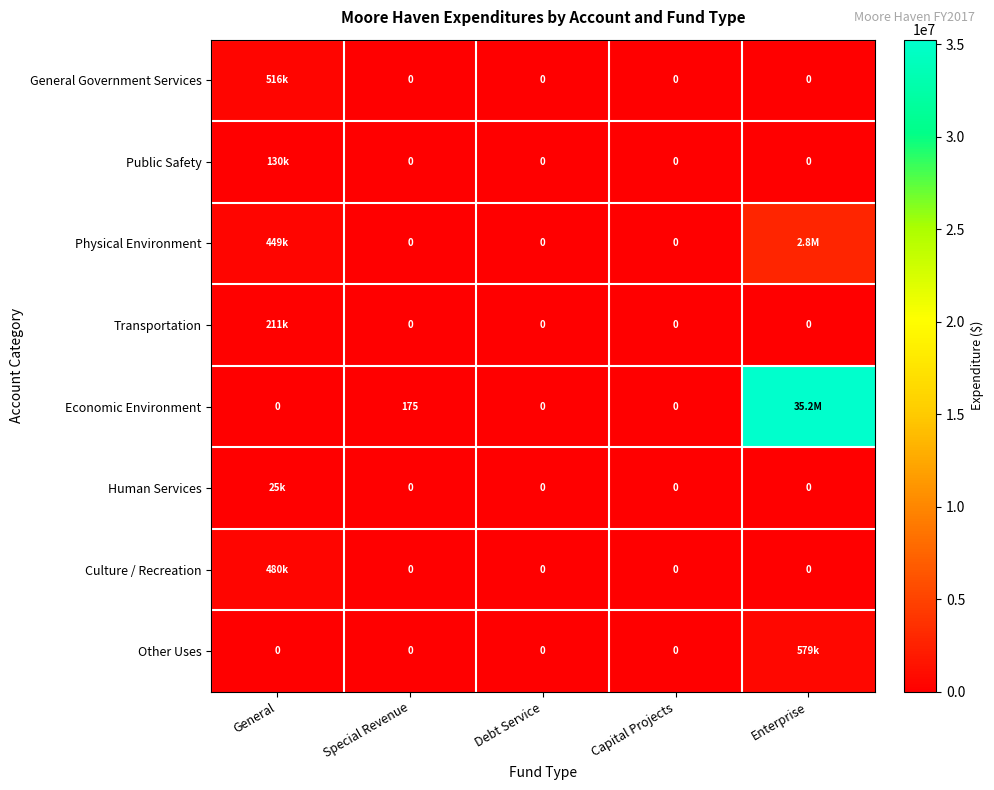

At how many categories does at least one series exceed 10276817?

1